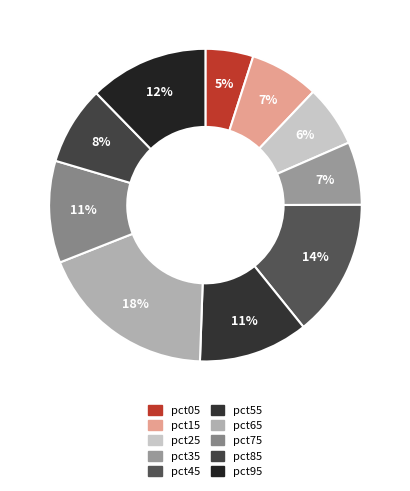

Is it true that pct05 is 1% of the pie?

False